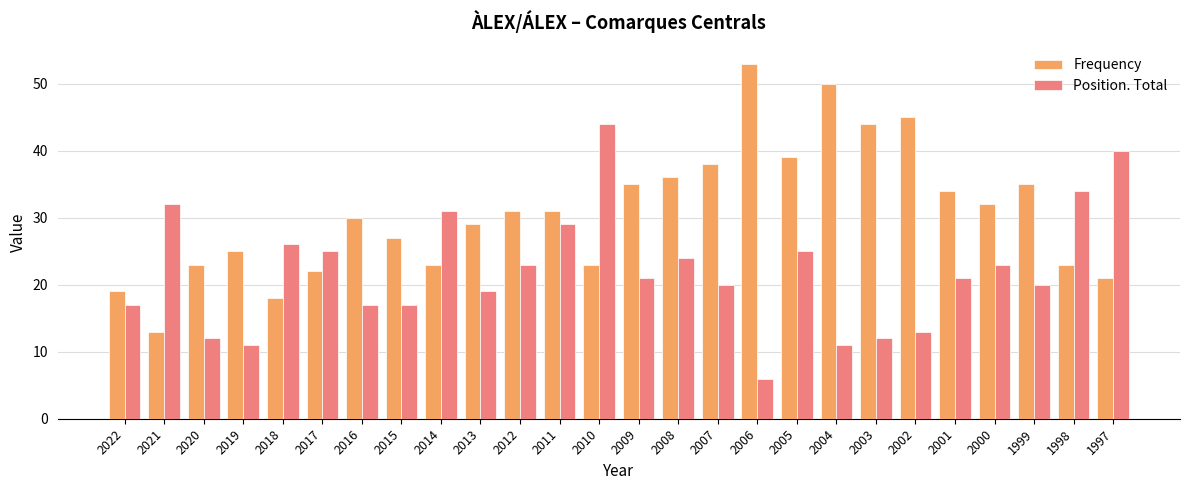

What is the approximate value of Position. Total at 2016, to the nearest 5?

15